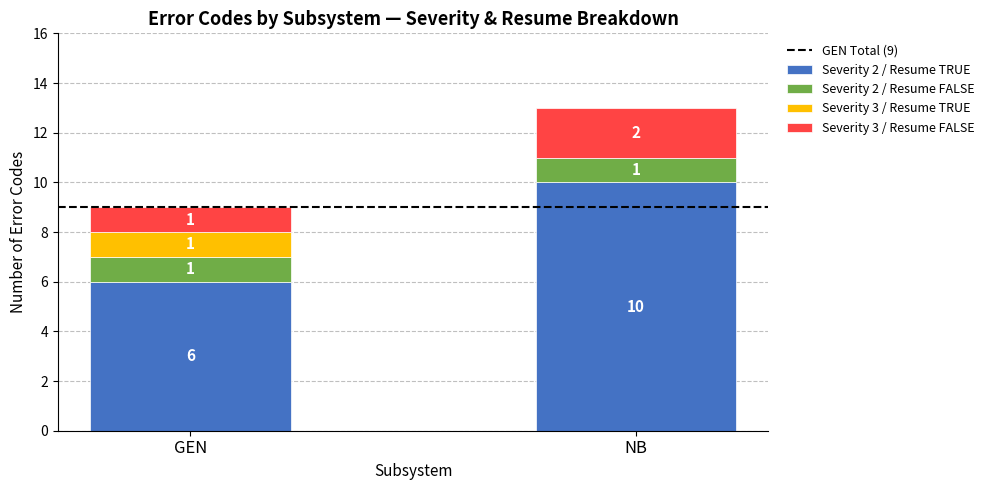

At which label is Severity 2 / Resume TRUE closest to 8?

GEN